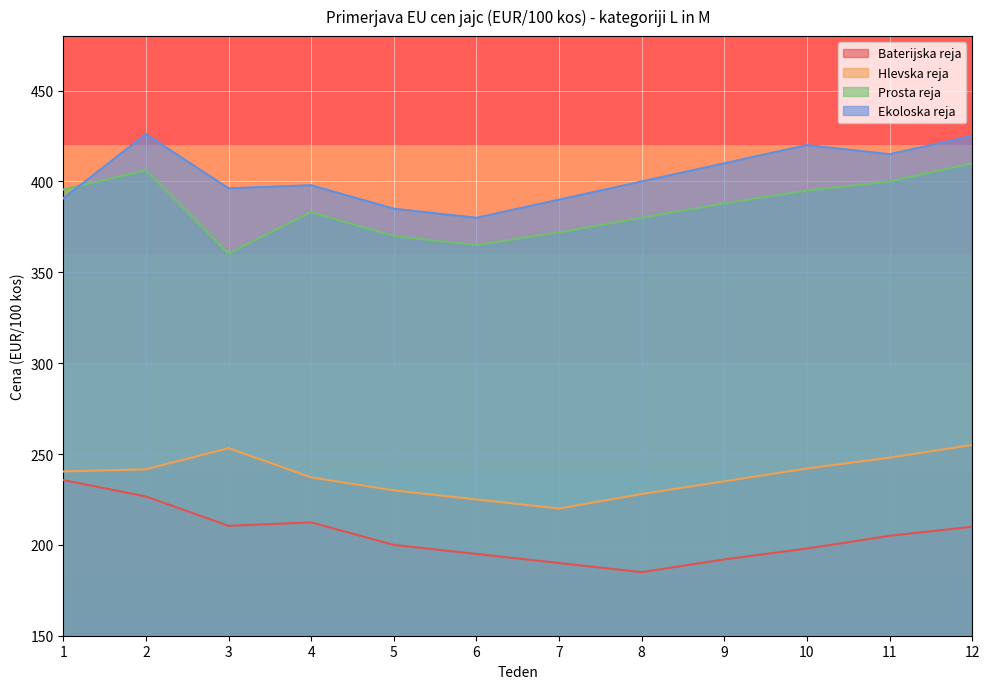

At which category is the sum across all series the highest?

2